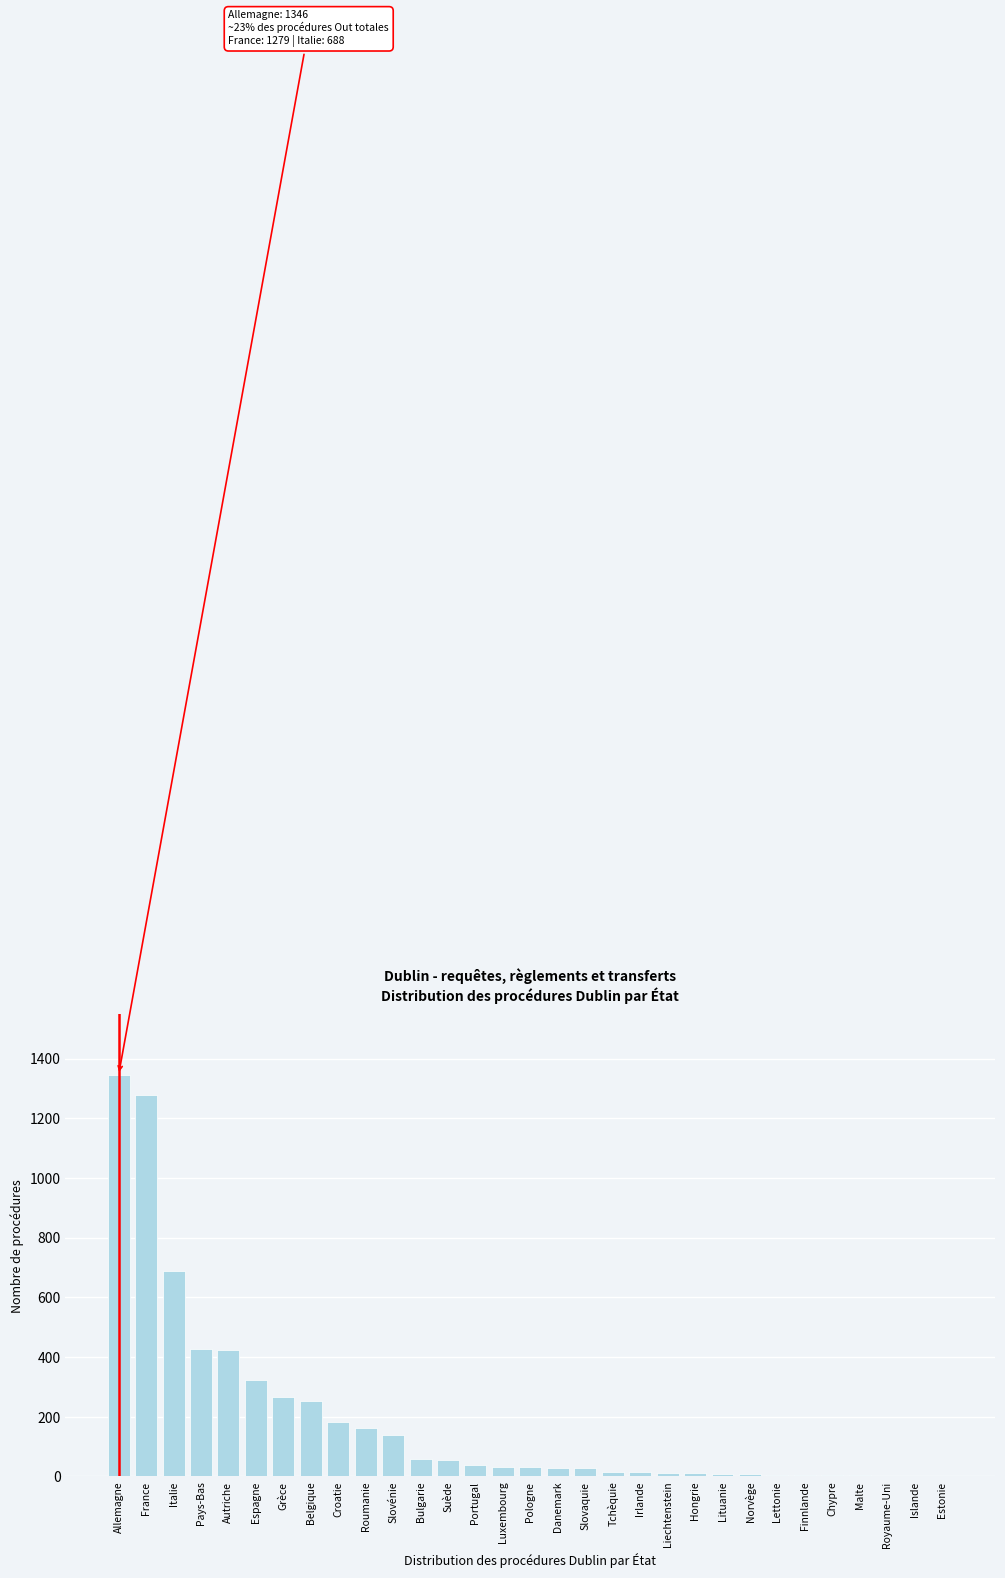

What is the maximum value shown in the chart?

1346